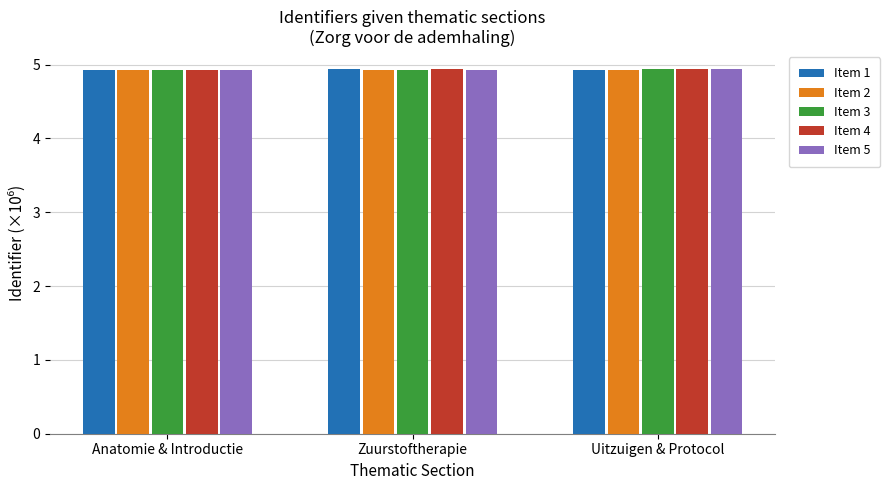

How many distinct data groups are displayed?

5